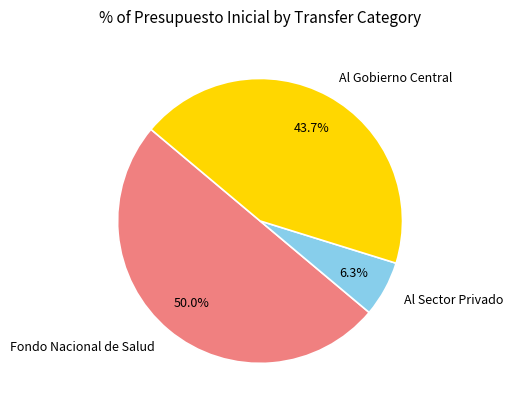

What is the smallest slice in the pie chart?

Al Sector Privado